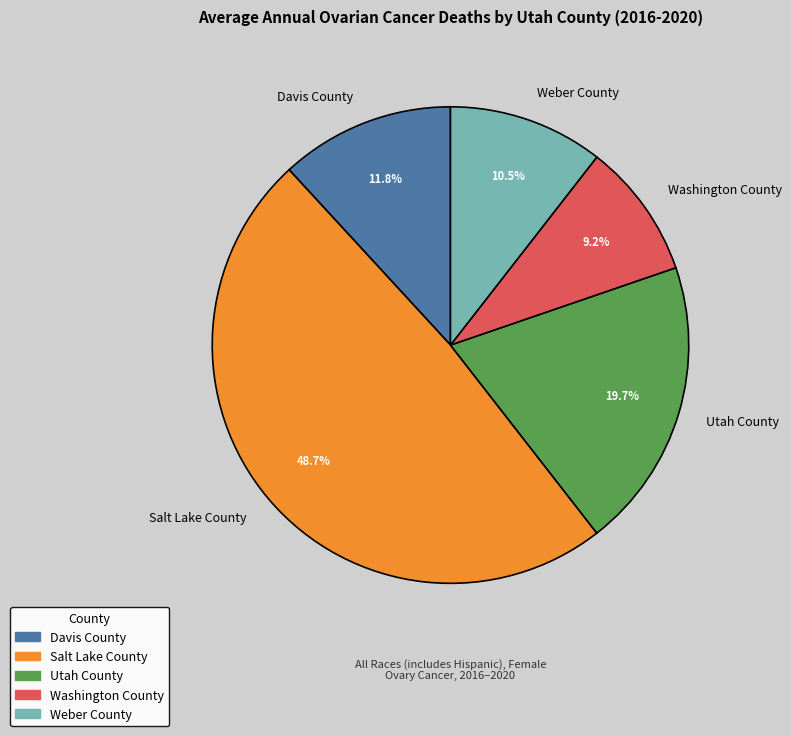

Is there a majority slice in this chart?

No